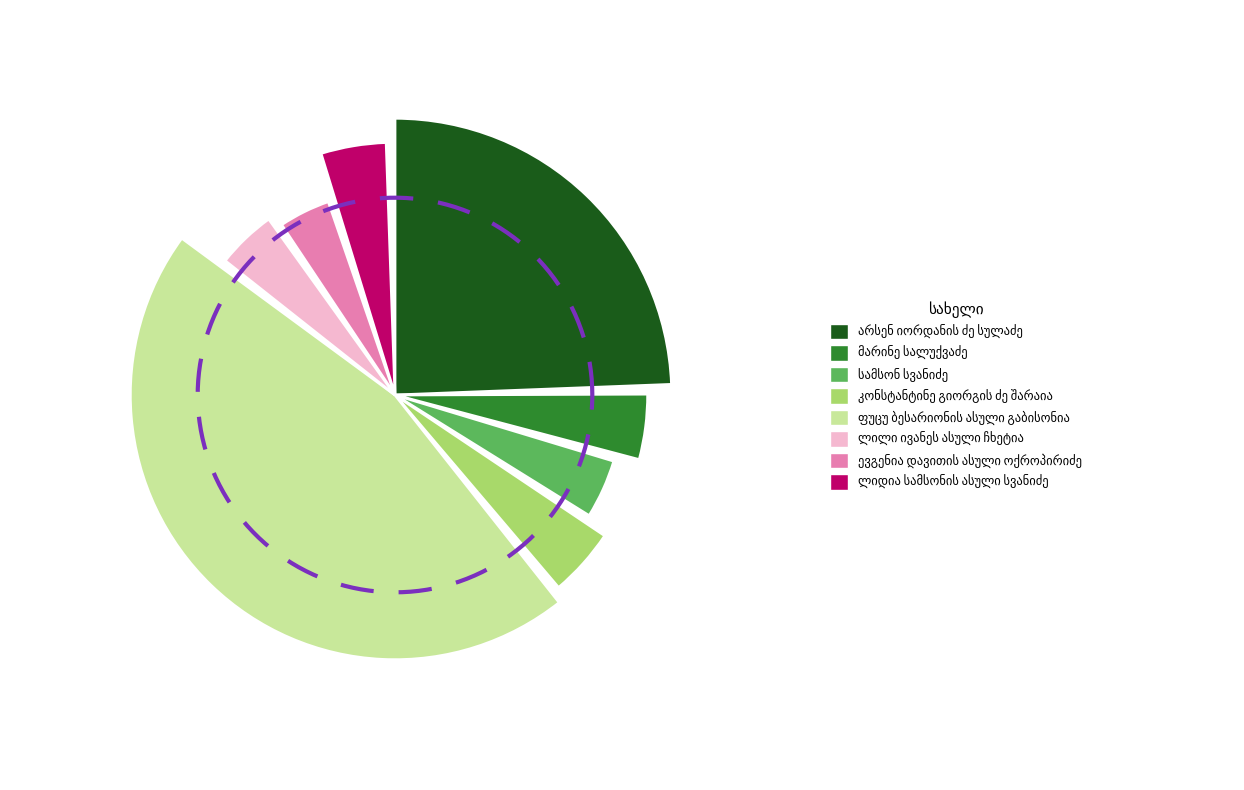

Does any single category account for the majority?

No